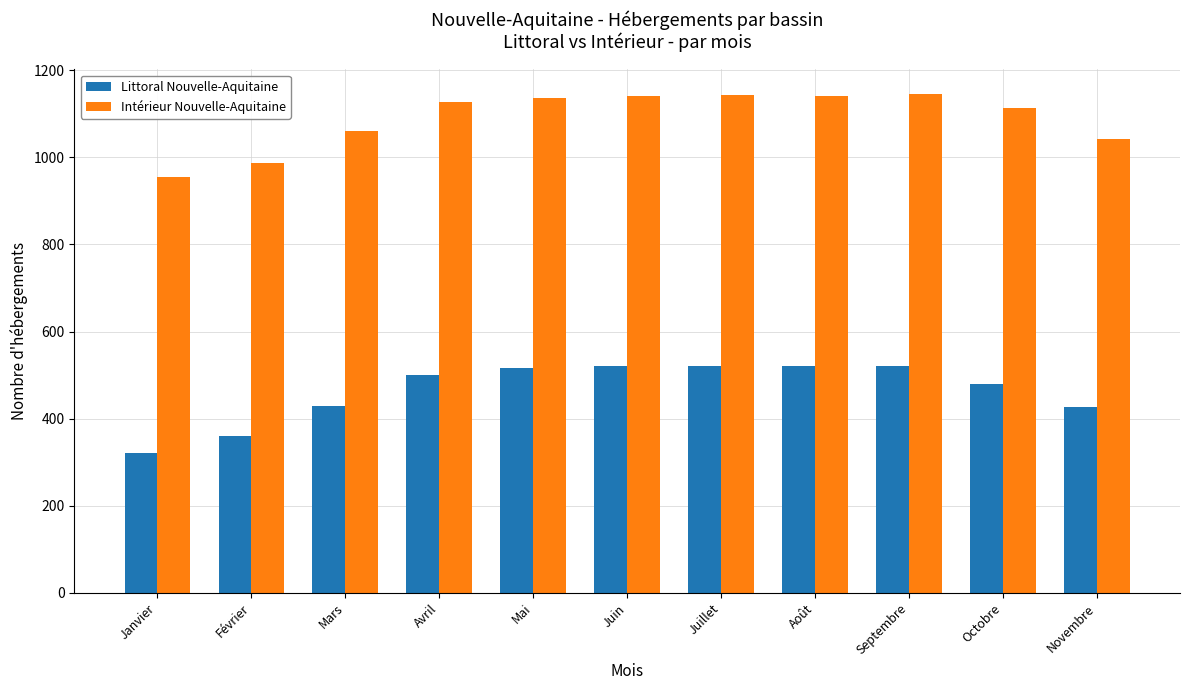

At which label is Intérieur Nouvelle-Aquitaine closest to 1050?

Novembre